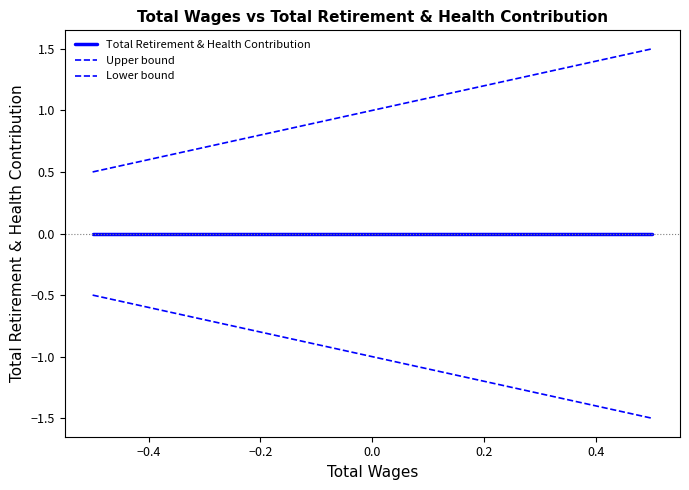

True or false: Total Retirement & Health Contribution and Upper bound intersect in this chart.

False